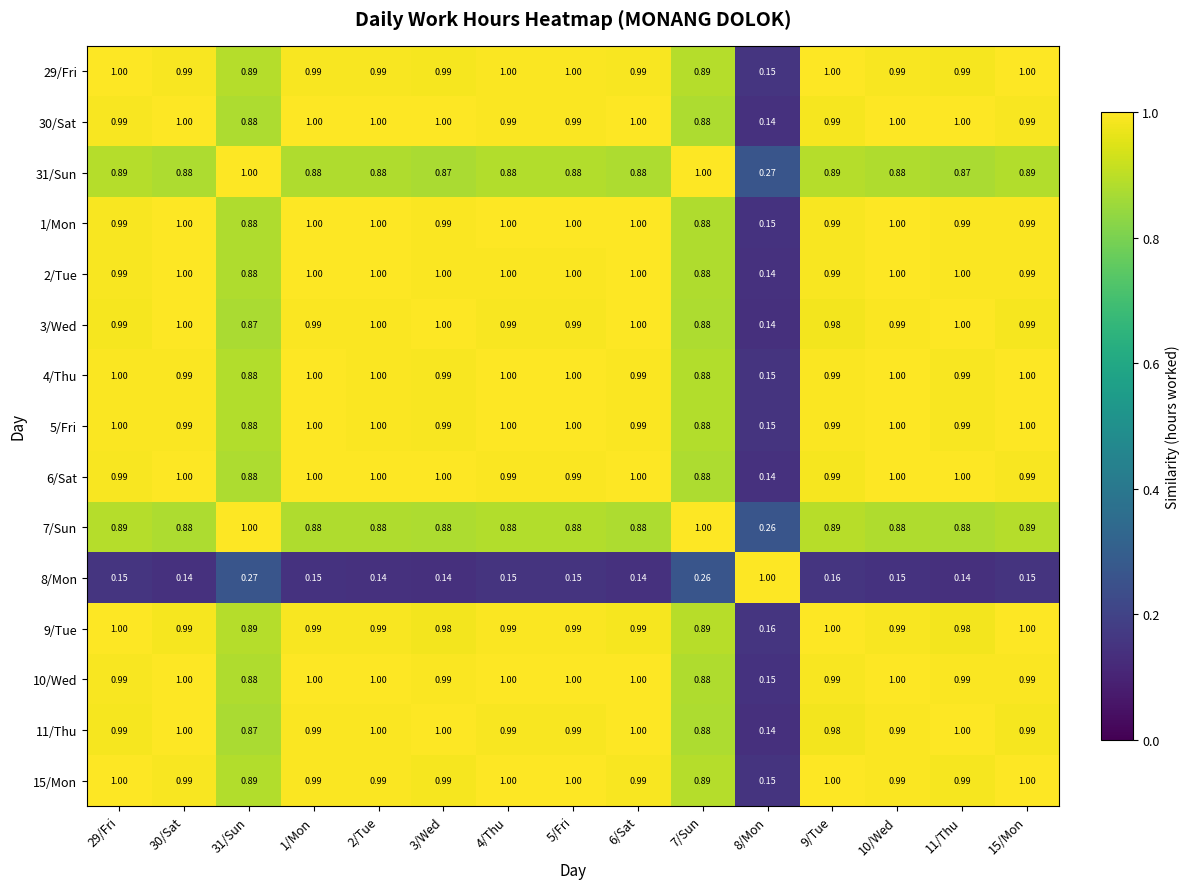

Count the number of data series in this chart.

15